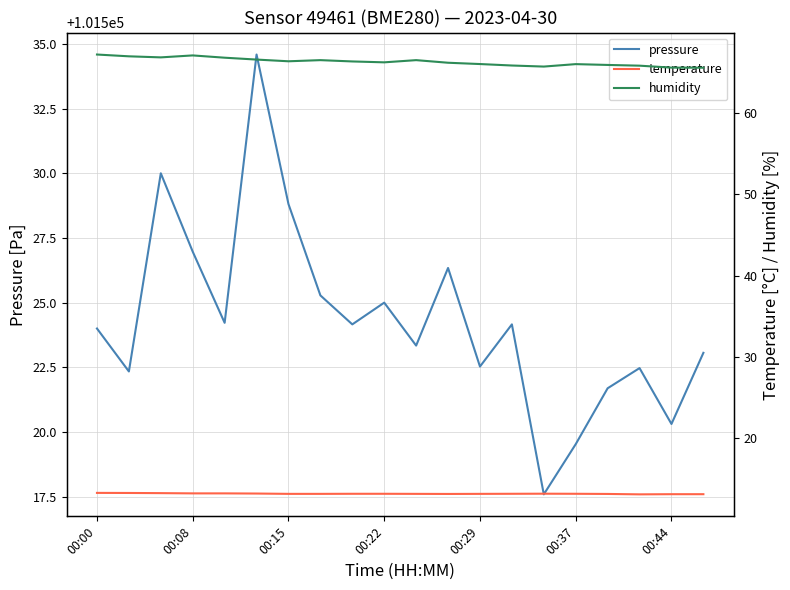

What position from the right is 11?

9